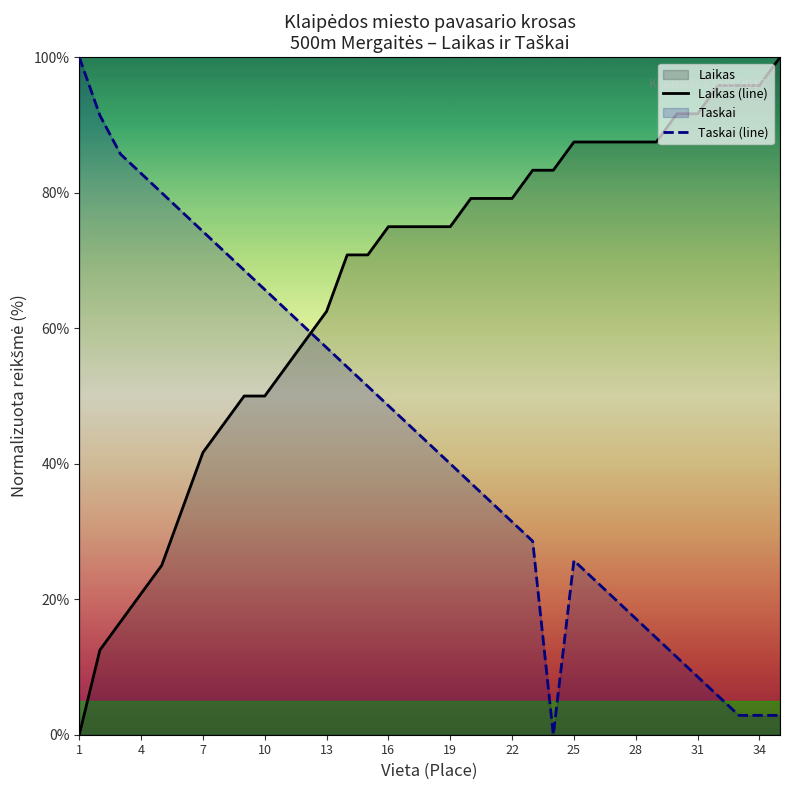

What is the difference between the maximum and minimum values in the Laikas (line) series?

100.0